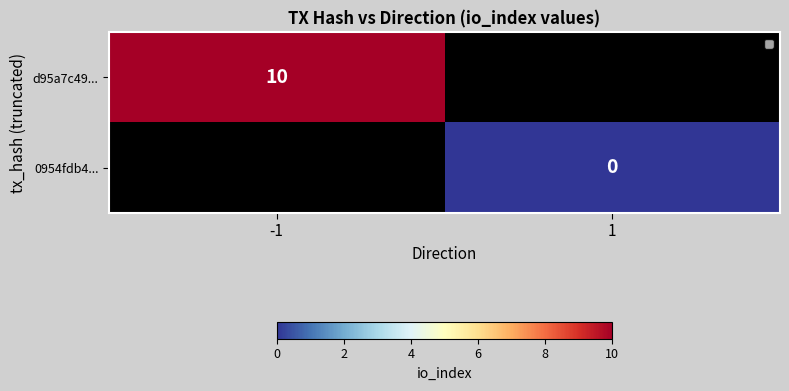

The value of d95a7c49... at -1 is 17. True or false?

False